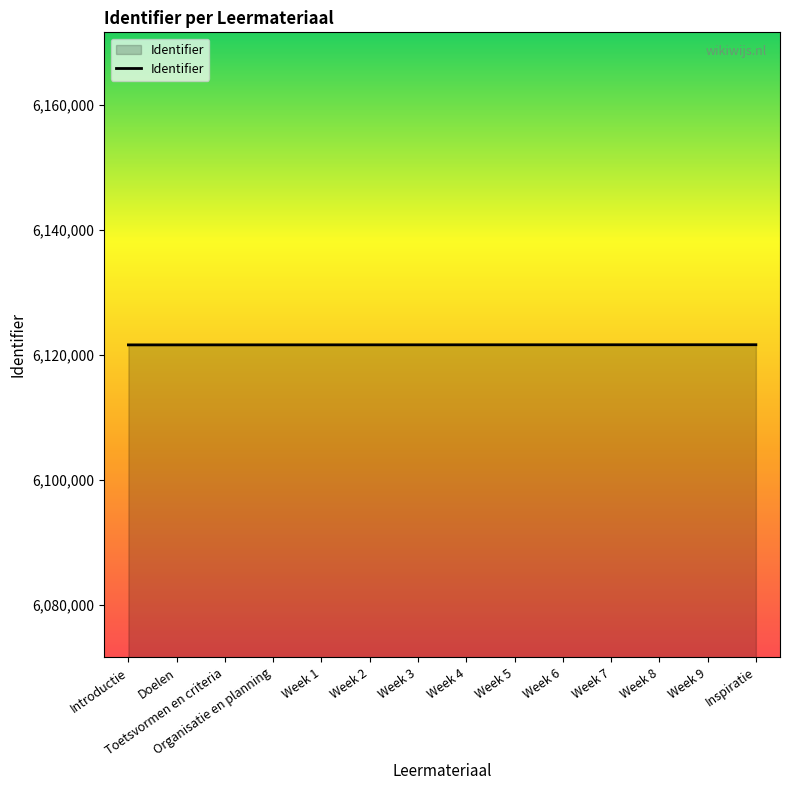

The value at Week 6 is 9883689. True or false?

False